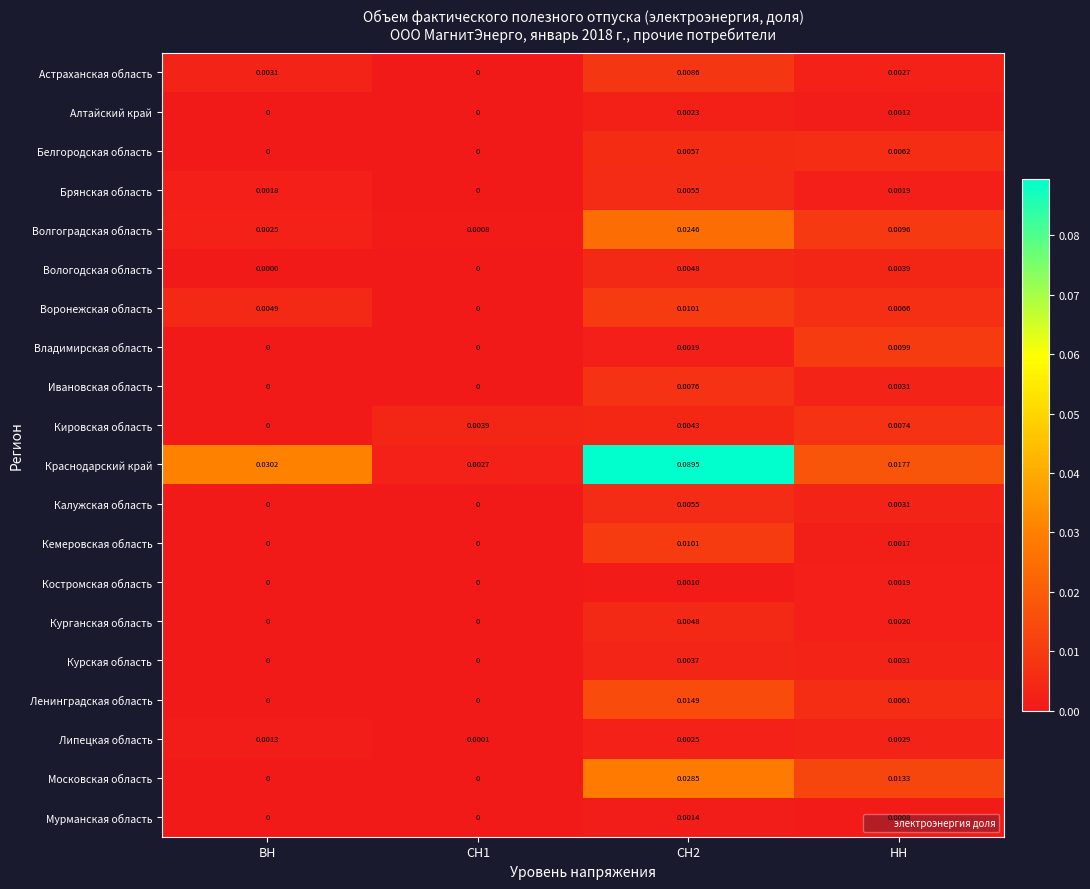

Which series has the largest total across all categories?

Краснодарский край